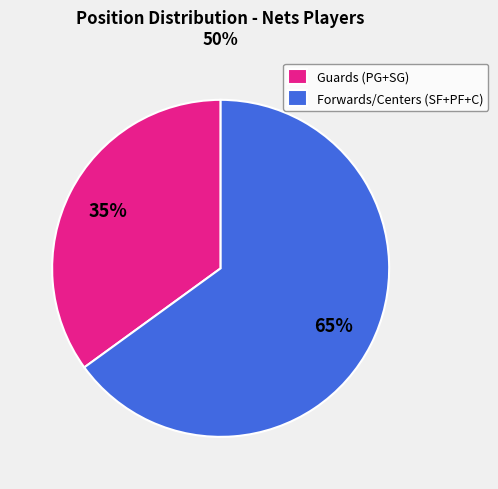

Do Guards (PG+SG) and Forwards/Centers (SF+PF+C) together represent more than half of the pie?

Yes